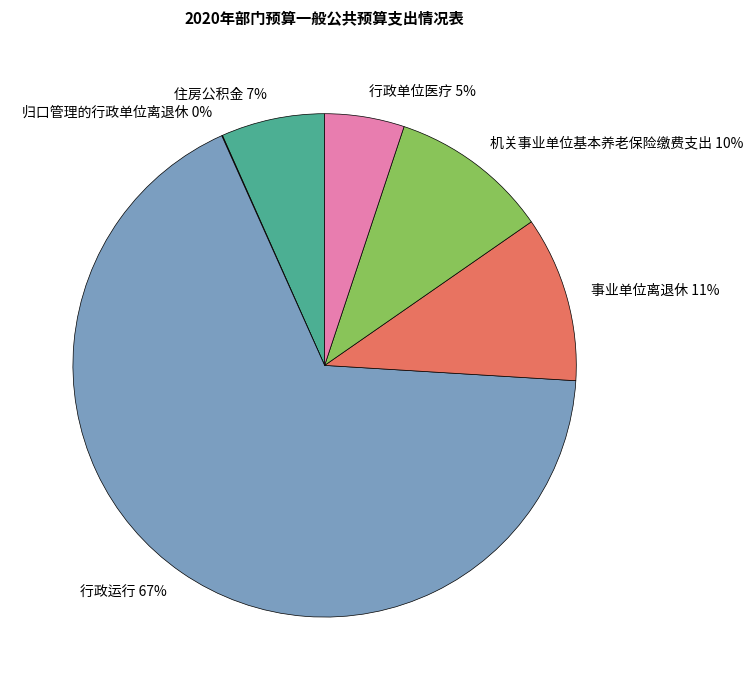

The 住房公积金 slice represents 1% of the pie. True or false?

False